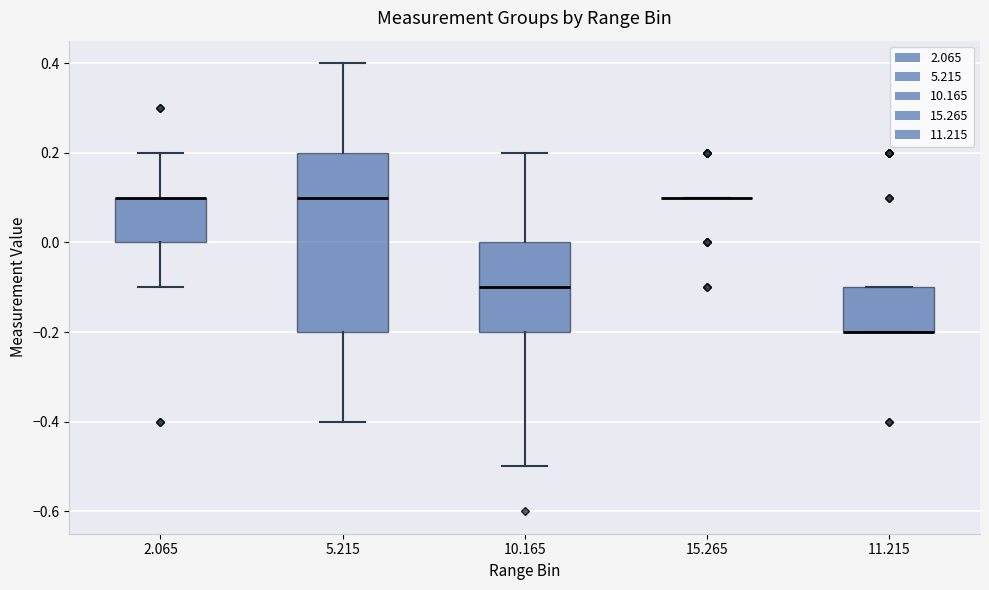

Comparing the boxes themselves (not the whiskers), which one is the tallest?

5.215